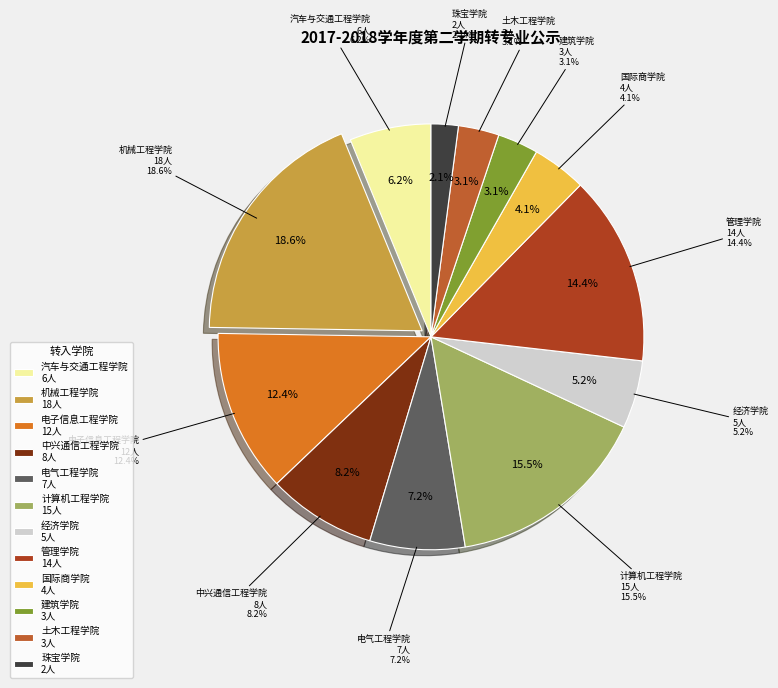

Between 经济学院 and 电子信息工程学院, which is larger?

电子信息工程学院